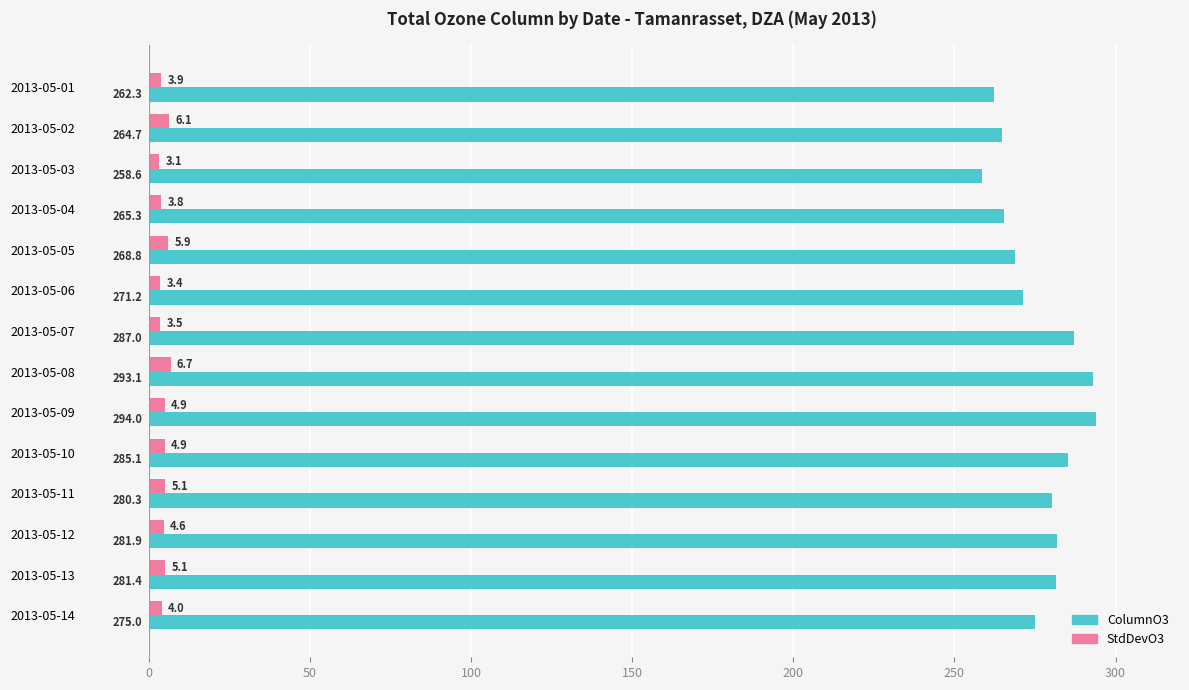

The value of StdDevO3 at 2013-05-01 is 3.9. True or false?

True